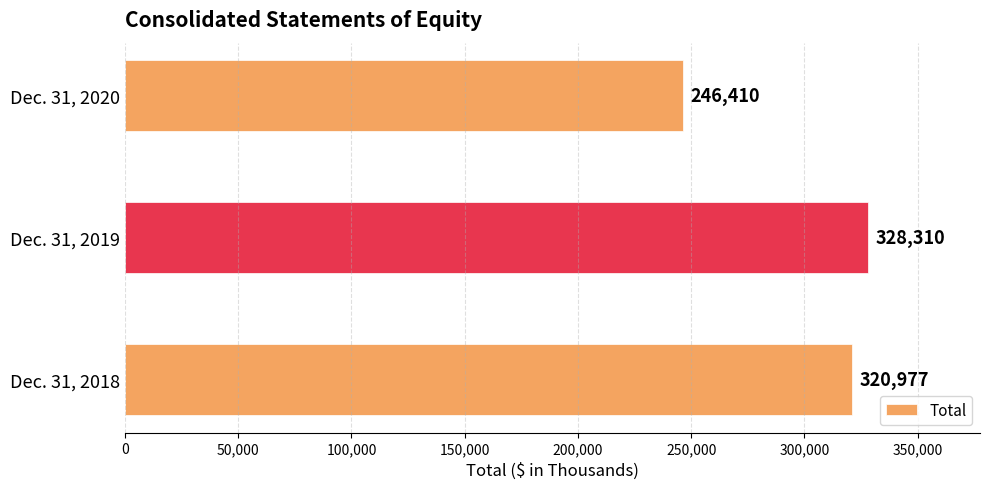

Reading bottom to top, extract all data points from this chart.

Dec. 31, 2018=320977	Dec. 31, 2019=328310	Dec. 31, 2020=246410